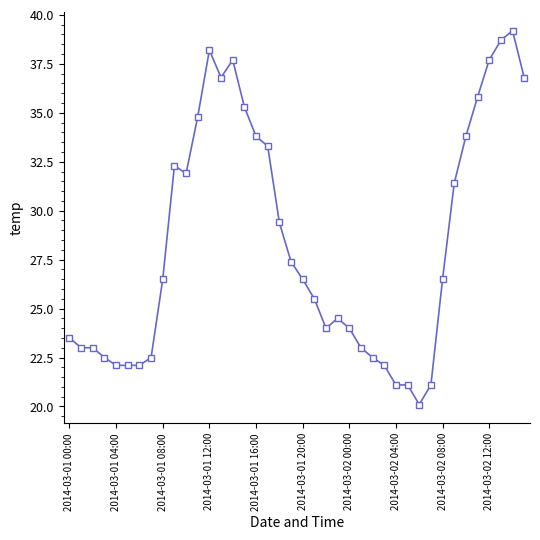

How many data points does each series have?

40